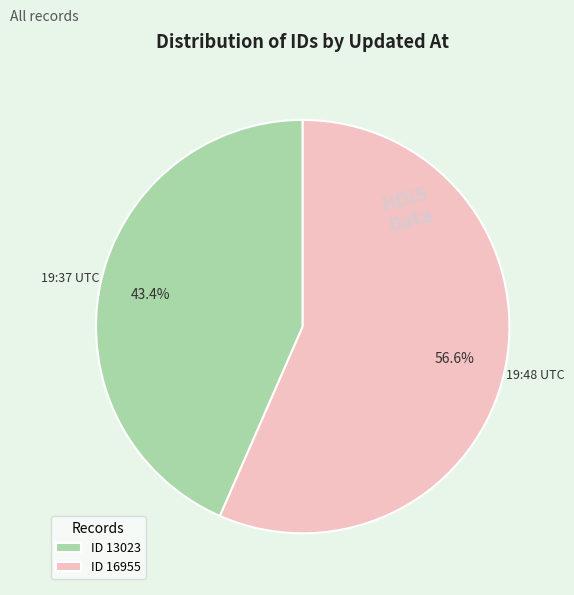

Is there any slice that represents more than half of the pie?

Yes